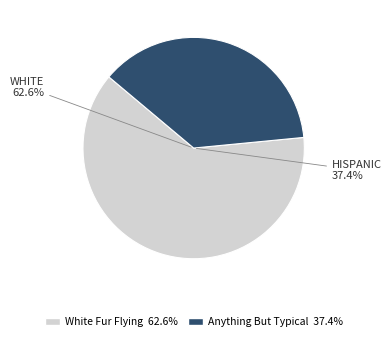

Which slice represents more than half of the pie?

White Fur Flying (78141489)